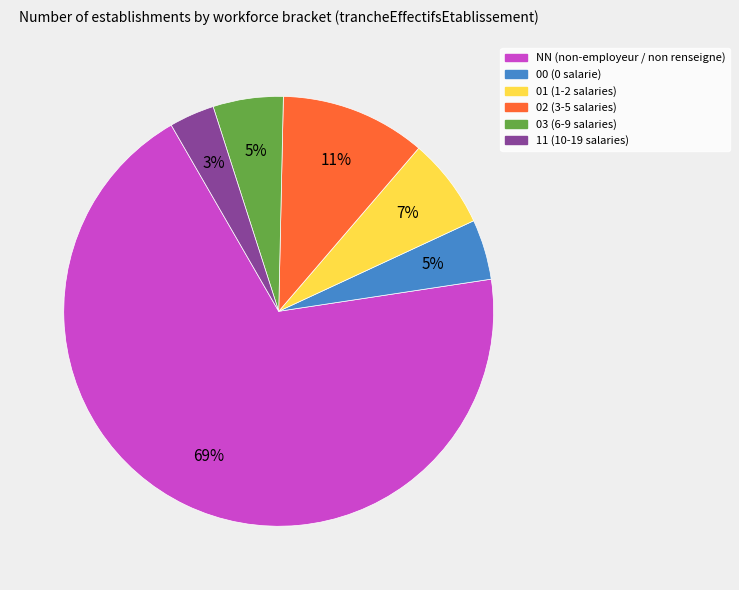

Which category has the biggest portion of the pie?

NN